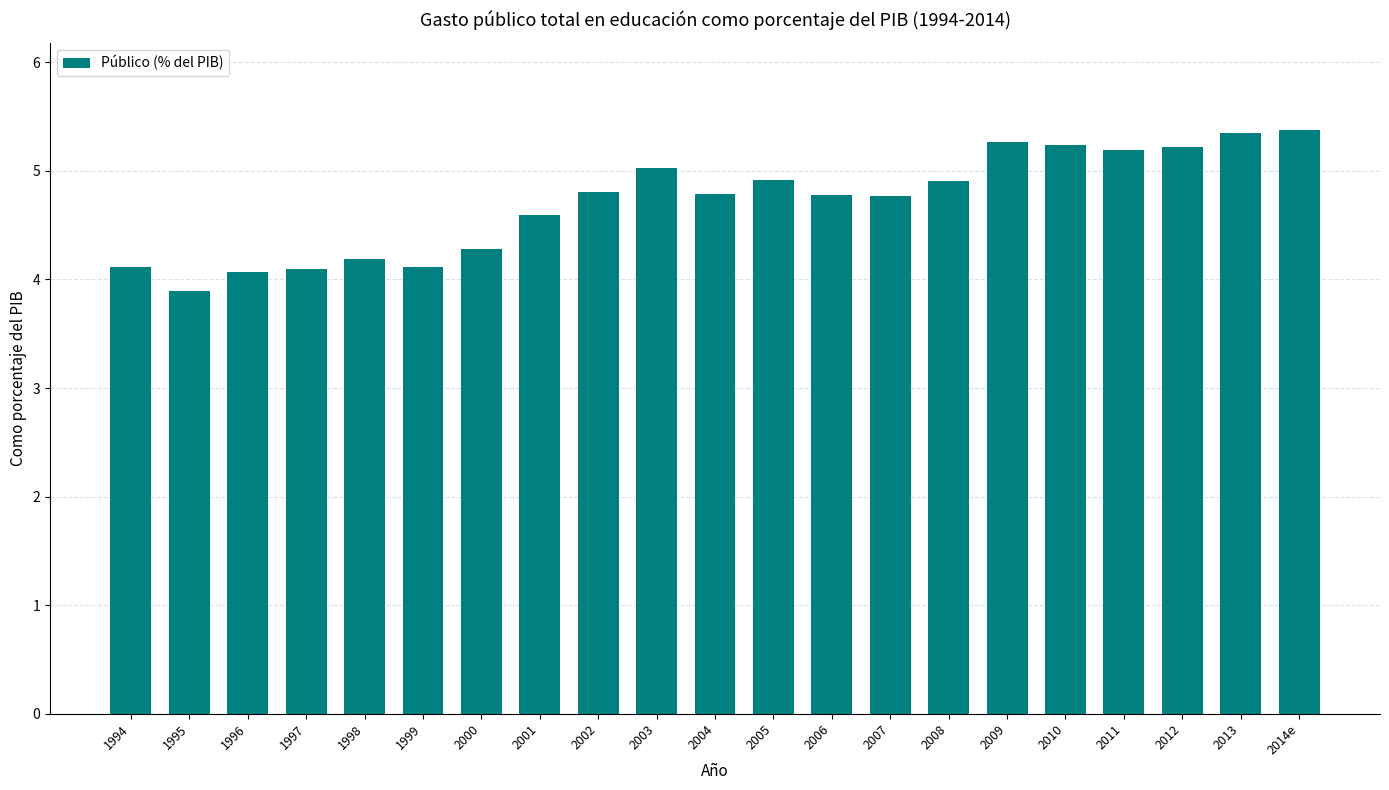

The value at 2011 is 2.5. True or false?

False